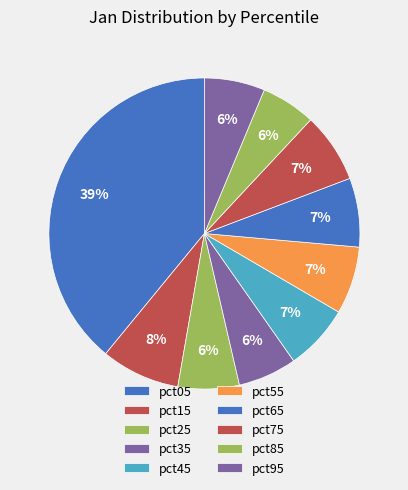

Is there any slice that represents more than half of the pie?

No